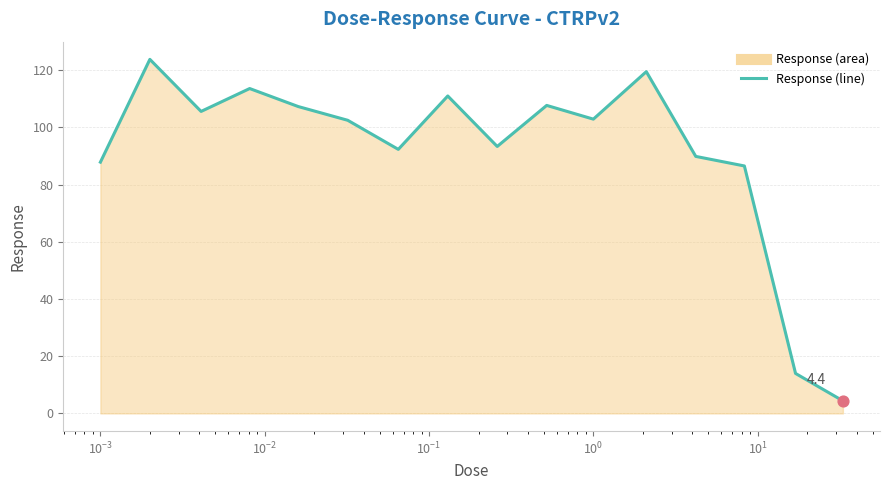

What is the minimum value shown in the chart?

4.4